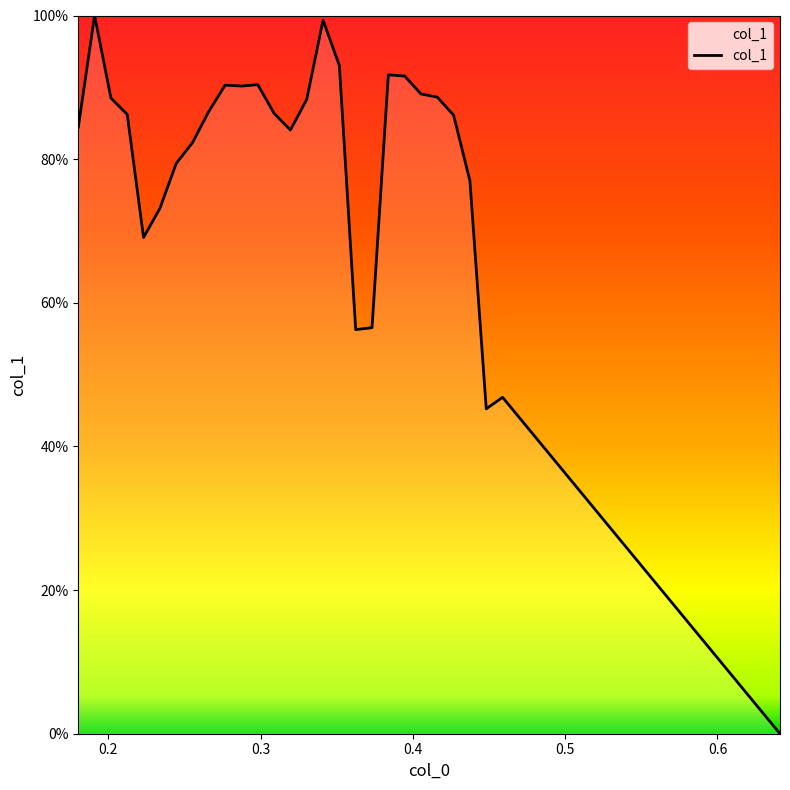

What is the greatest value displayed?

100.0